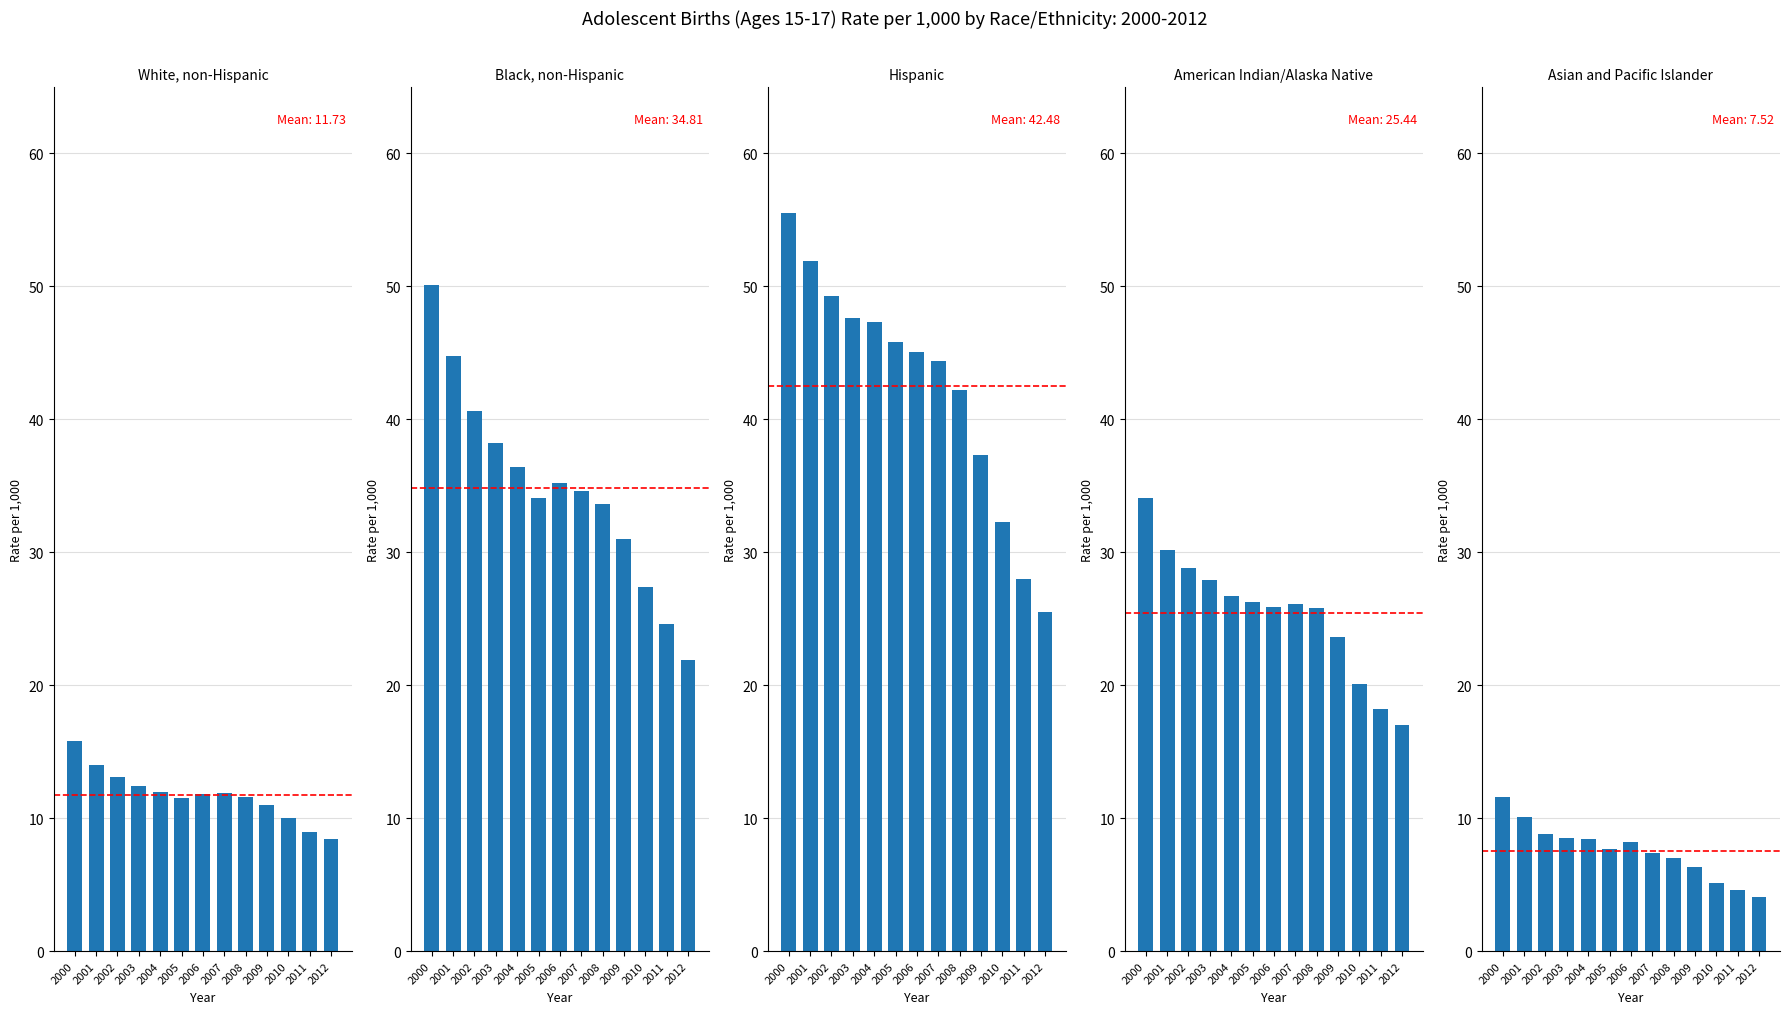

What is the sum of all American Indian/Alaska Native values?

330.7